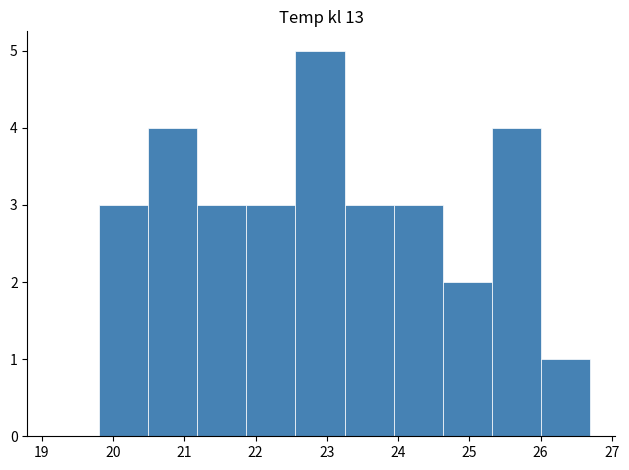

Reading left to right, list every bar in this chart as the range it spans on the x-axis followed by its height. Neither the bar edges nor the heights are printed on the chart, so give them approximately, as read against the axes.

19.80 to 20.49: 3
20.49 to 21.18: 4
21.18 to 21.87: 3
21.87 to 22.56: 3
22.56 to 23.25: 5
23.25 to 23.94: 3
23.94 to 24.63: 3
24.63 to 25.32: 2
25.32 to 26.01: 4
26.01 to 26.70: 1